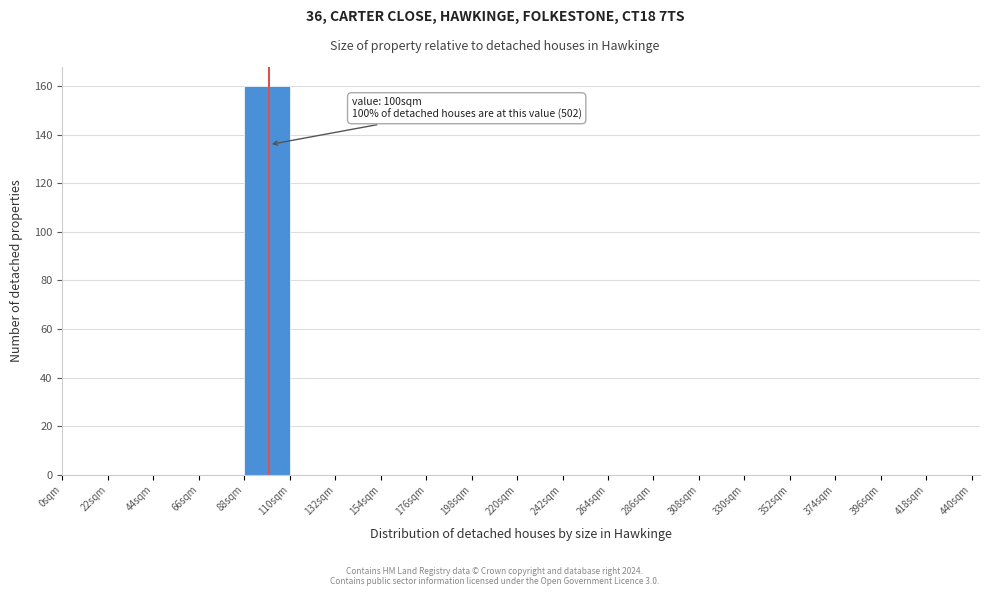

Which range on the x-axis has the tallest bar?

88 to 110